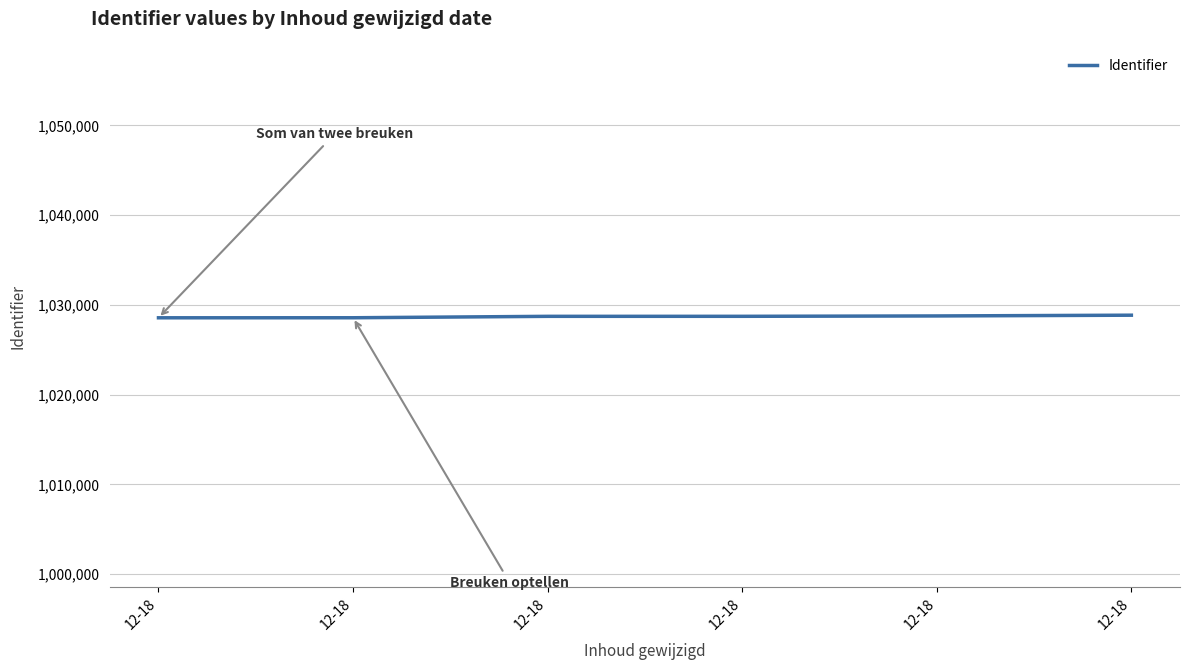

Count the number of categories in the chart.

6